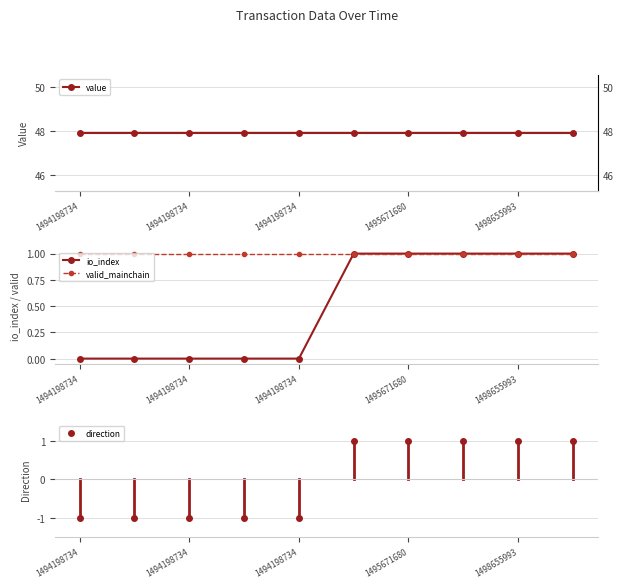

How many data points does each series have?

10